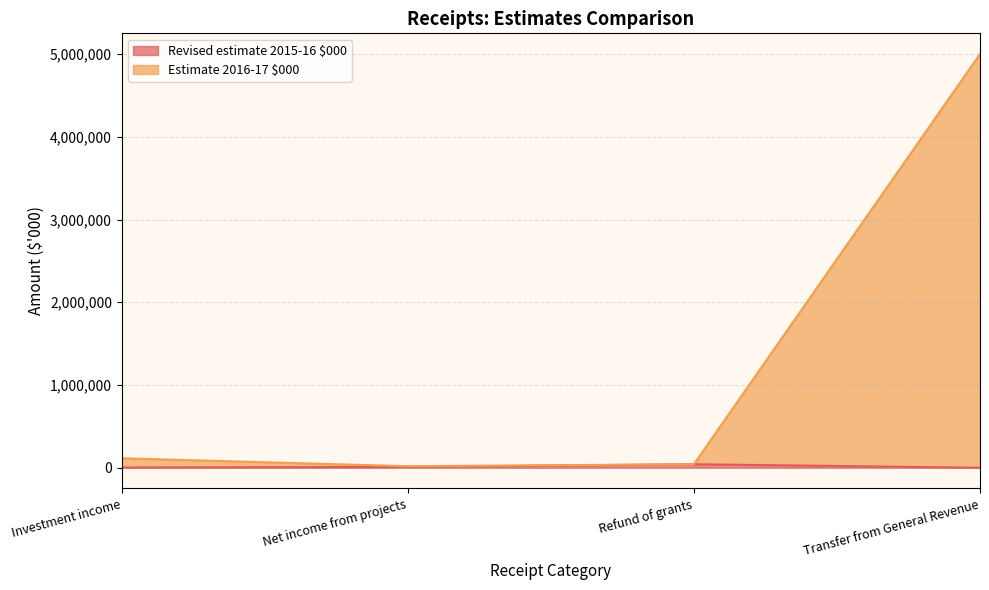

What is the difference between the maximum and minimum values in the Revised estimate 2015-16 $000 series?

42616